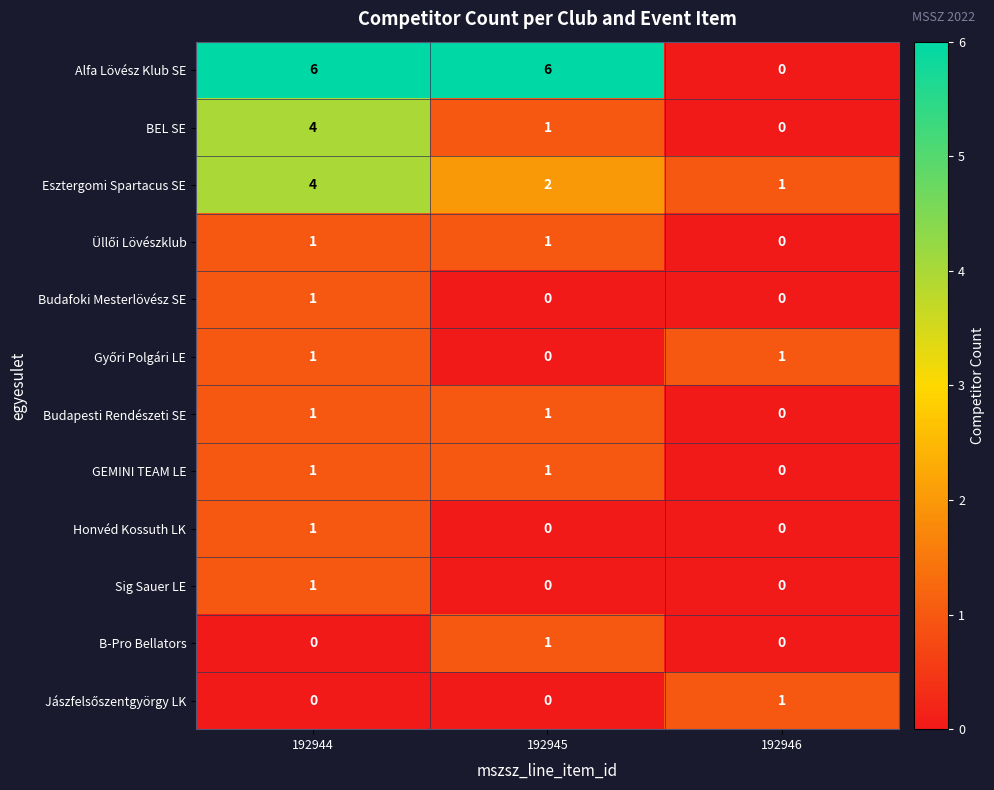

Count the number of categories in the chart.

3